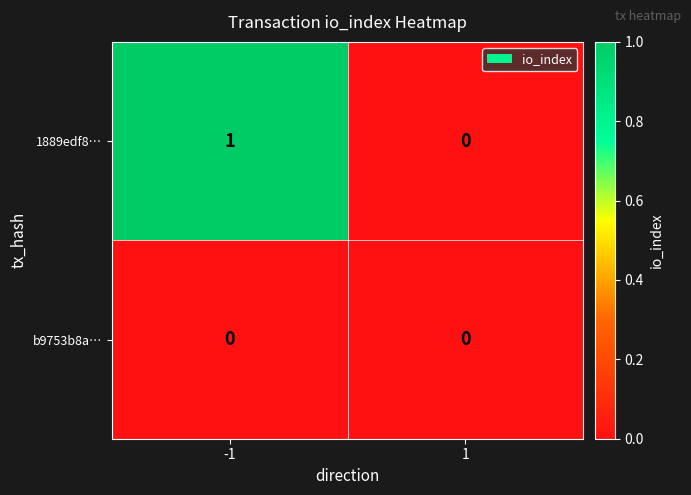

Which series has the largest total across all categories?

1889edf8…